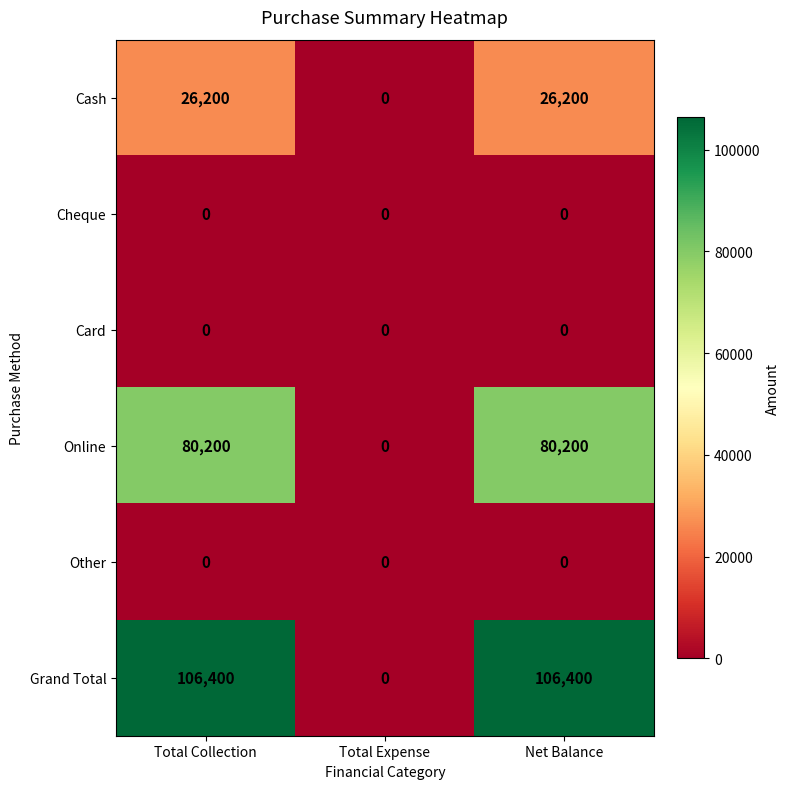

True or false: Card has a value of 0 at Net Balance.

True